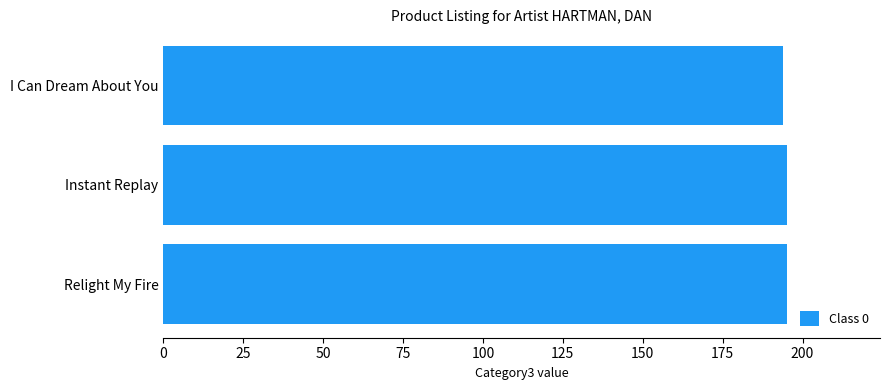

How many values are below 195?

1